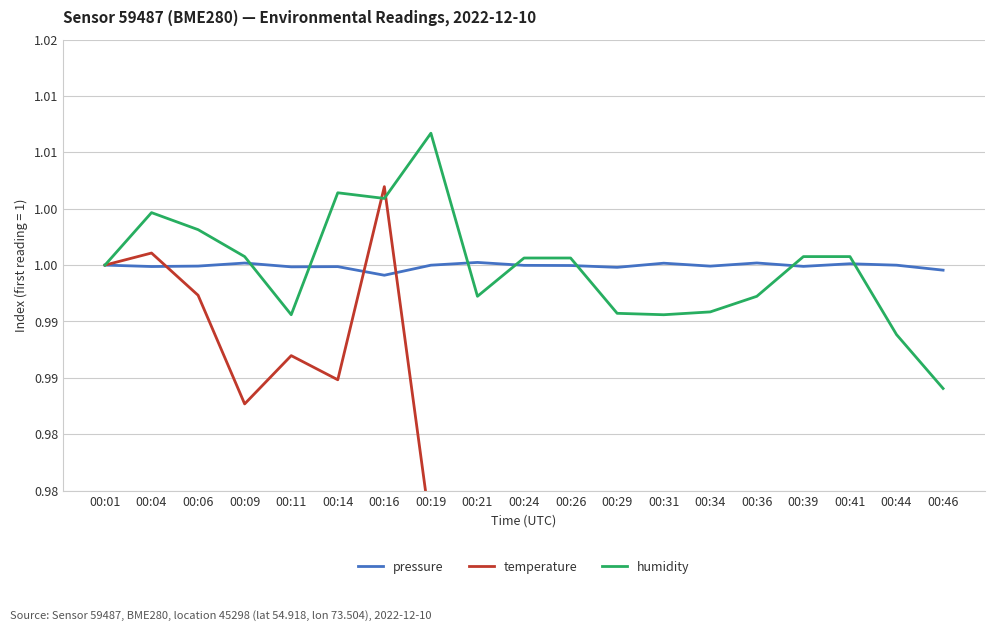

Rank the series at 00:16 from lowest to highest value.

pressure, humidity, temperature